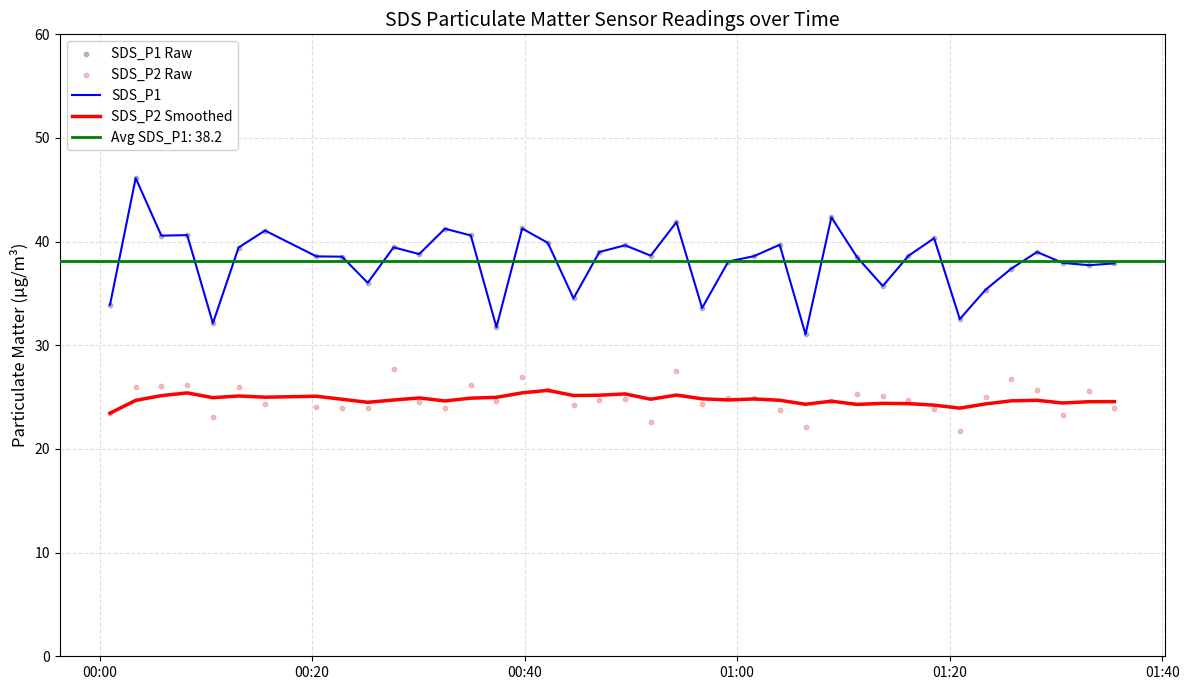

What is the maximum value for SDS_P2 Smoothed?

25.7